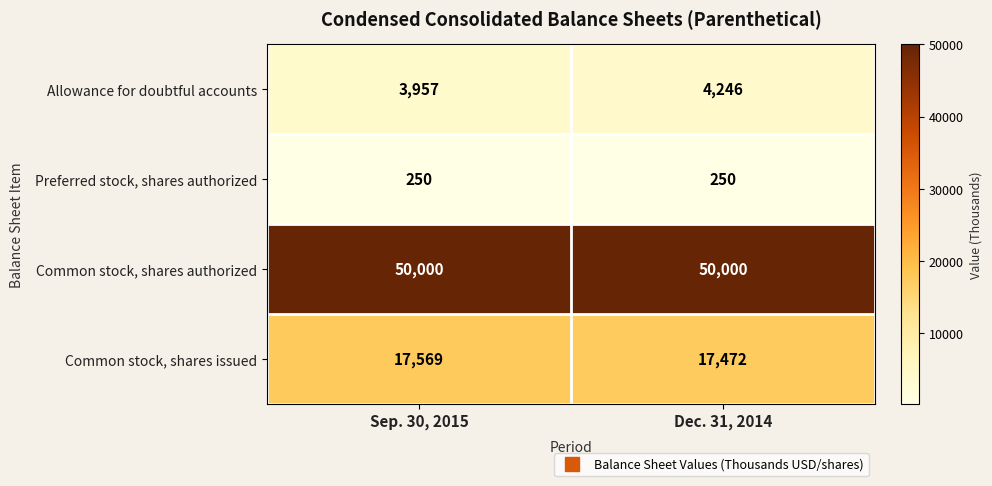

Reading left to right, list all the values displayed in this chart.

Allowance for doubtful accounts: 3957	4246
Preferred stock, shares authorized: 250	250
Common stock, shares authorized: 50000	50000
Common stock, shares issued: 17569	17472